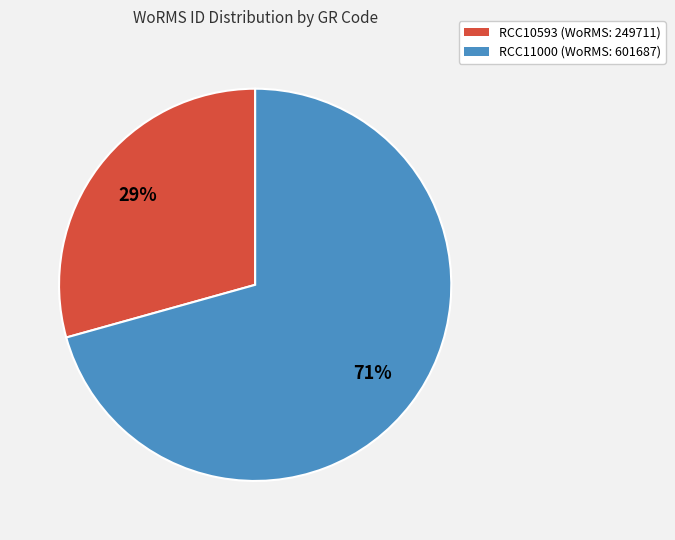

How many slices are in this pie chart?

2